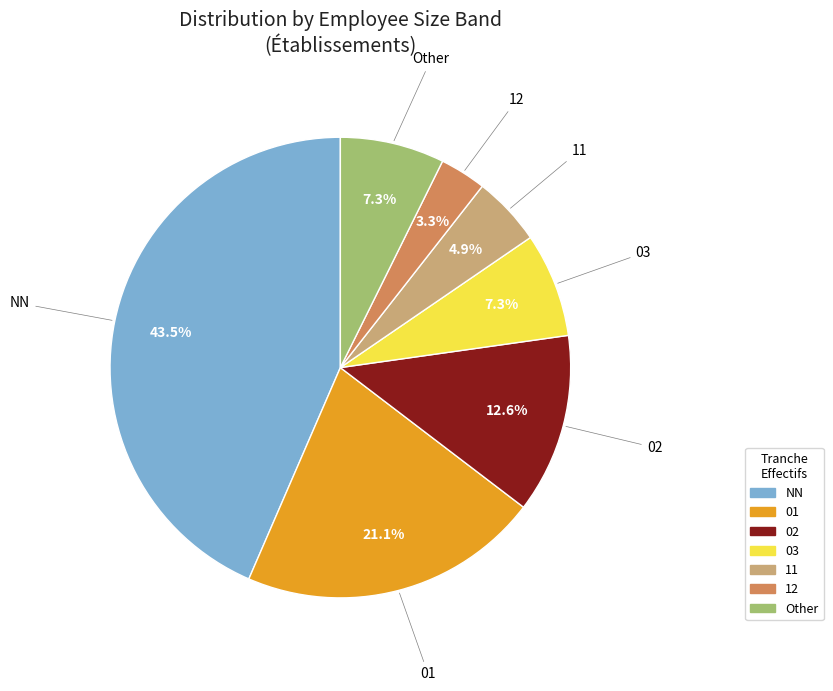

Approximately how many times larger is the value at Other compared to 12?

2.2